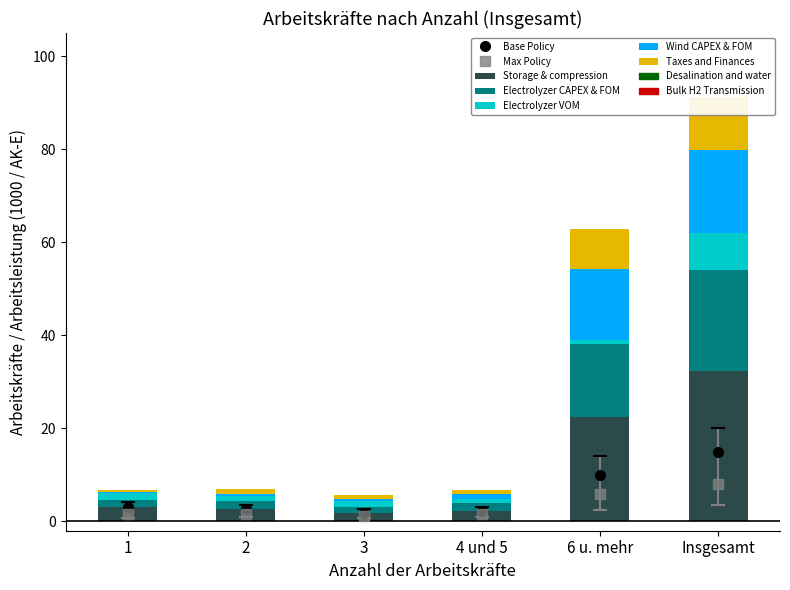

What is the average value of the Taxes and Finances series?

3.8